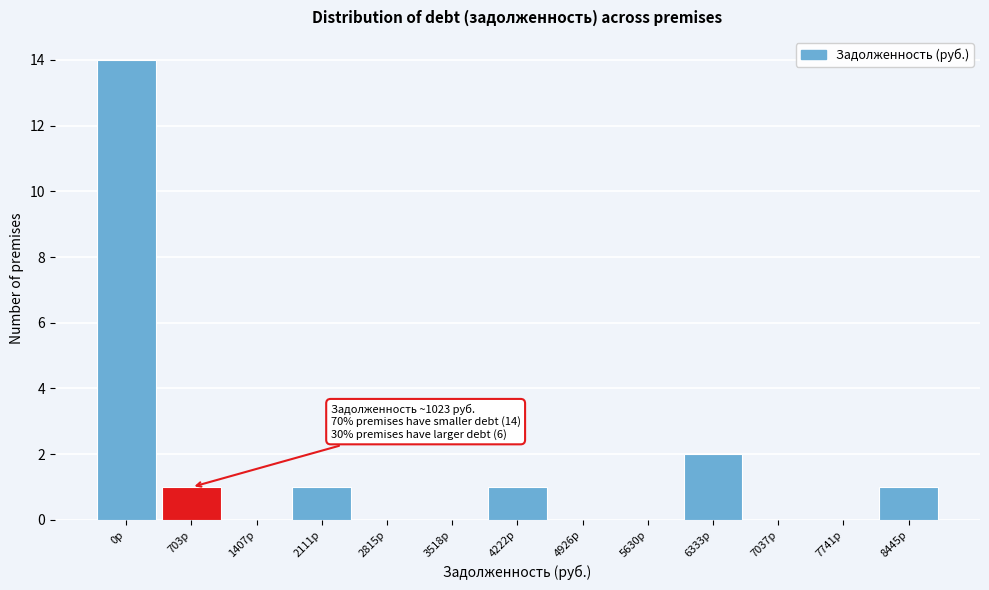

Reading left to right, what are all the values shown in this chart?

0р=14	703р=1	1407р=0	2111р=1	2815р=0	3518р=0	4222р=1	4926р=0	5630р=0	6333р=2	7037р=0	7741р=0	8445р=1